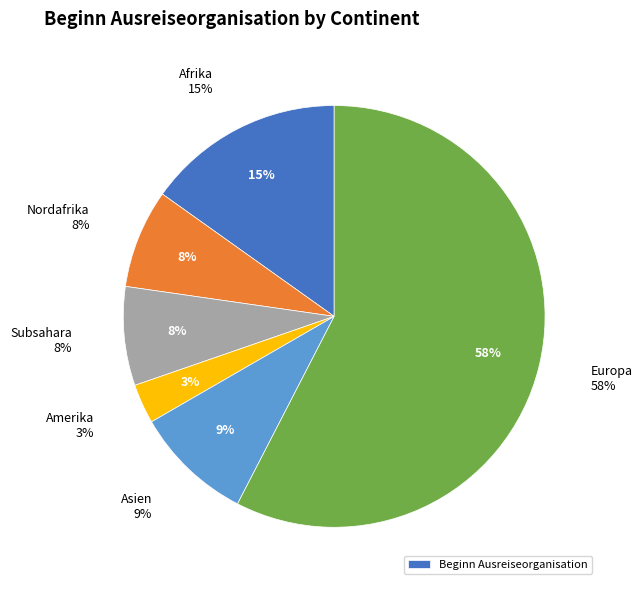

Is there any slice that represents more than half of the pie?

Yes